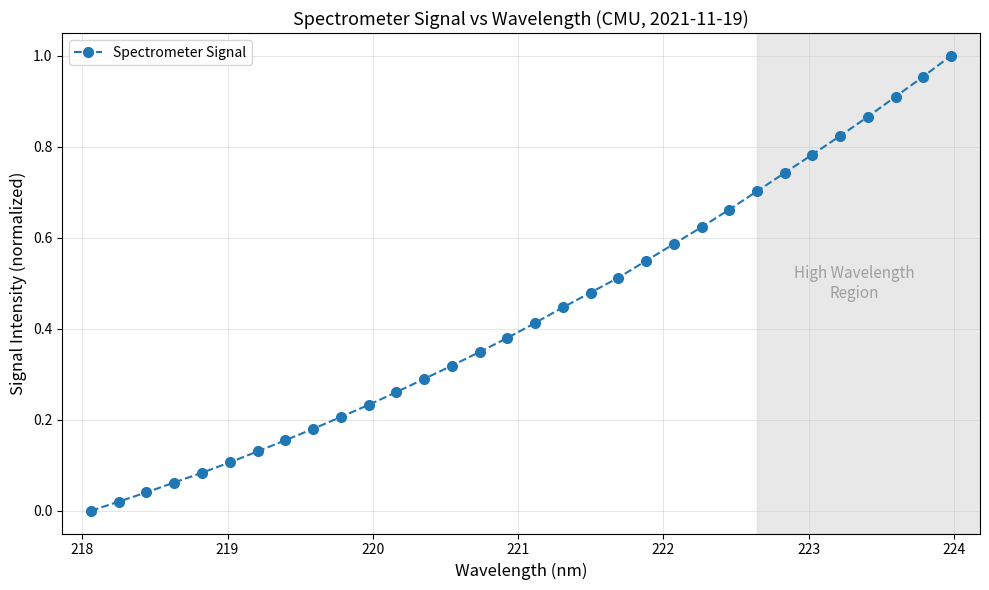

What is the sum of all values?

13.9